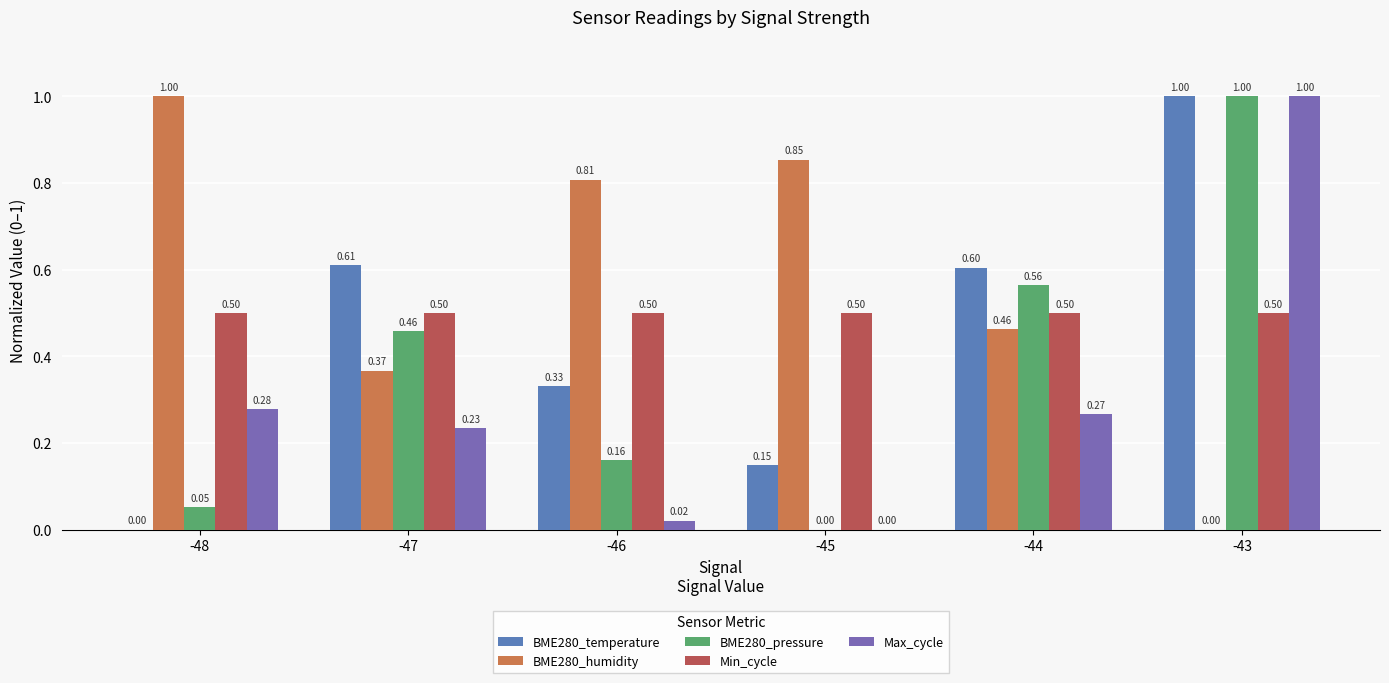

Which label corresponds to the largest value in the chart?

-43